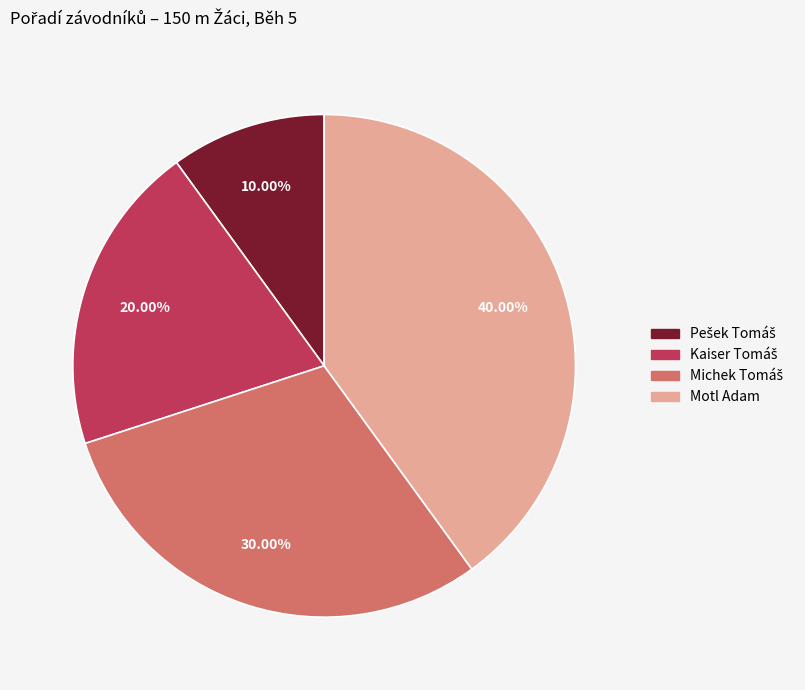

How many segments does this pie chart have?

4